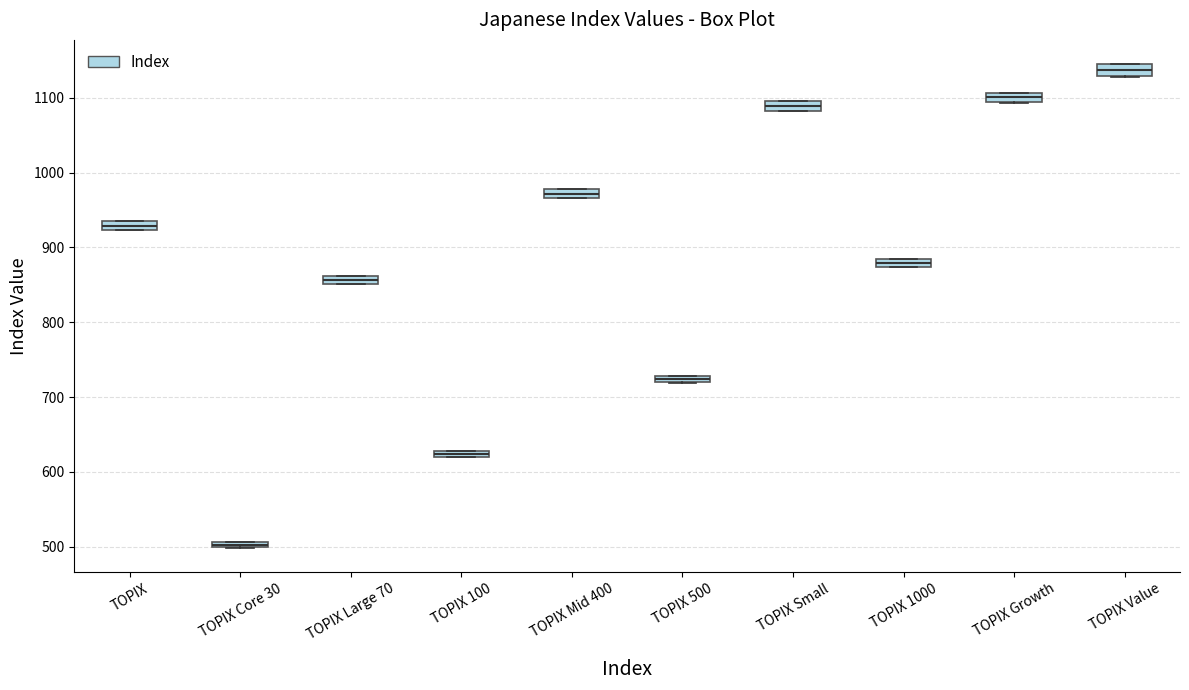

Which box has the lowest median line?

TOPIX Core 30